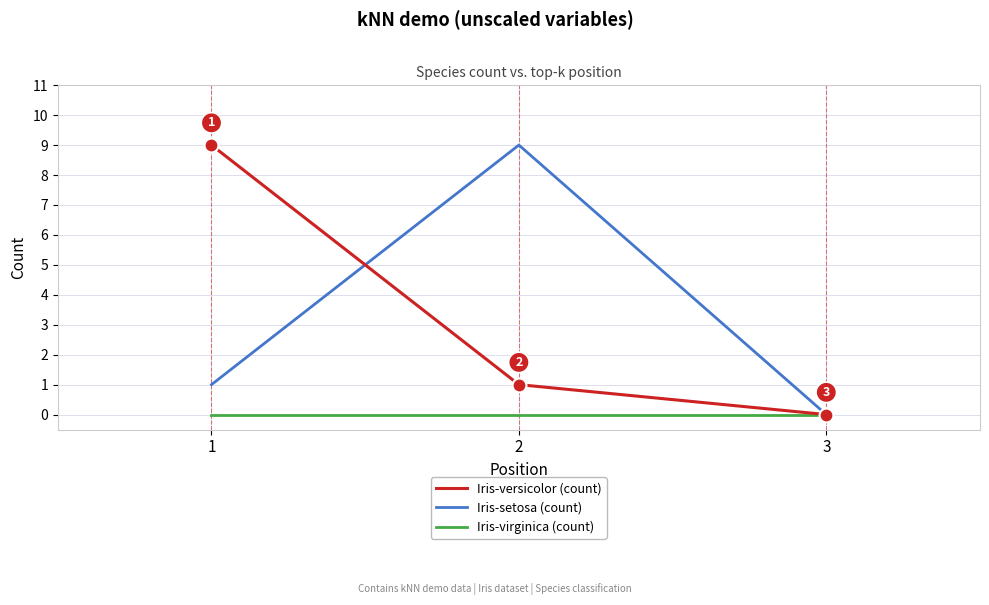

The Iris-versicolor (count) series shows 4 at 1. True or false?

False